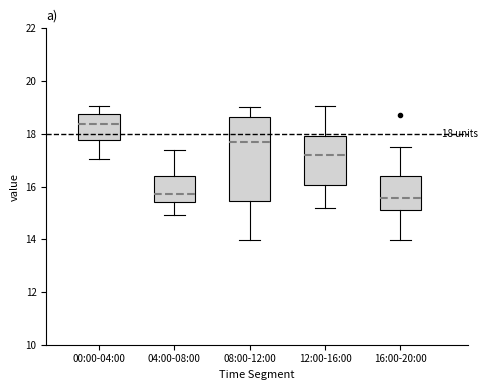

Which box has the highest median line?

00:00-04:00